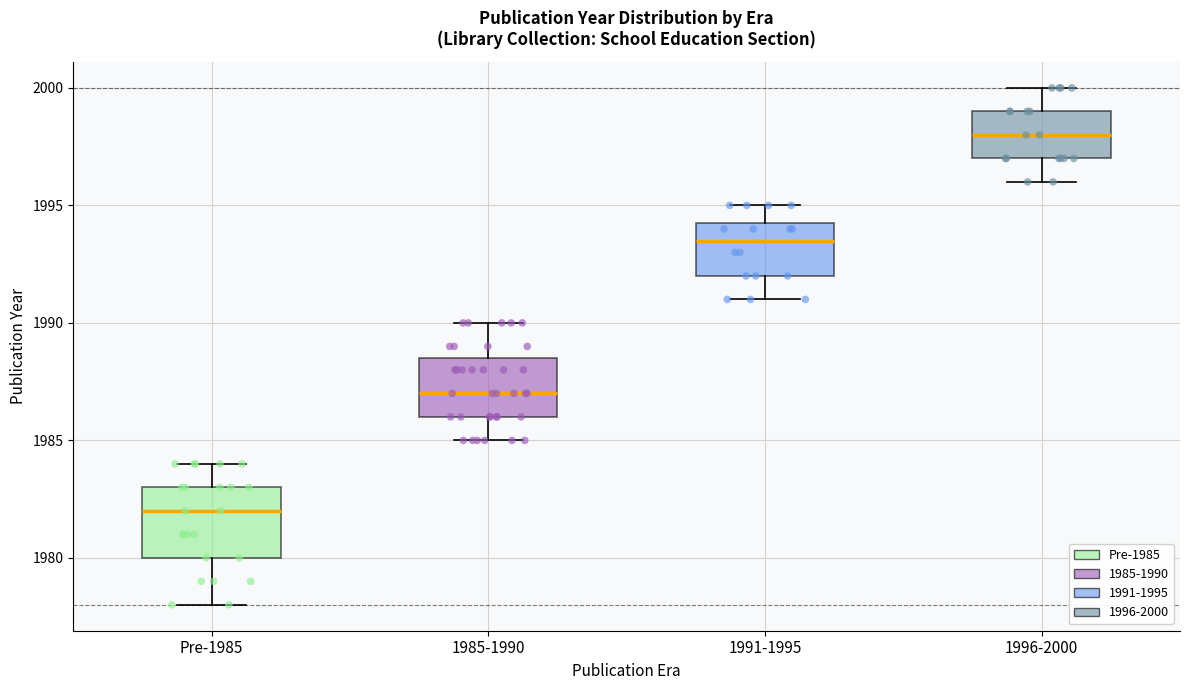

Which box has the lowest median line?

Pre-1985